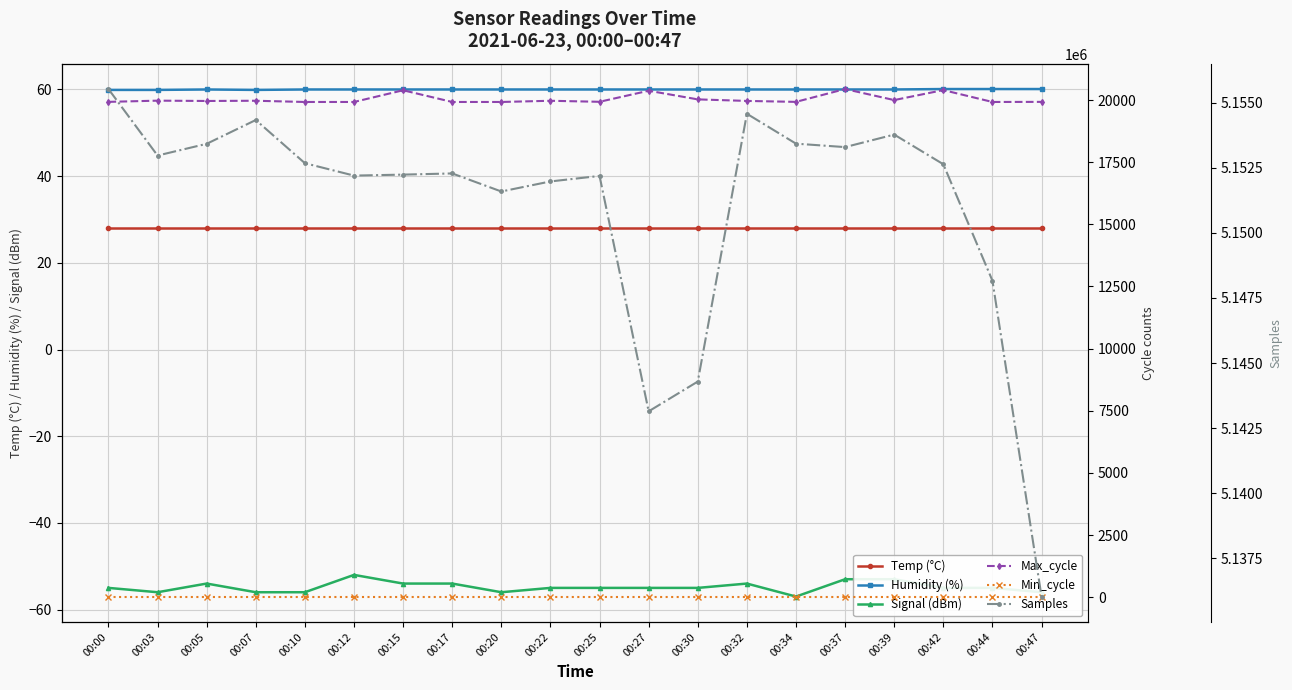

What is the difference between the maximum and minimum values in the Samples series?

19484.0